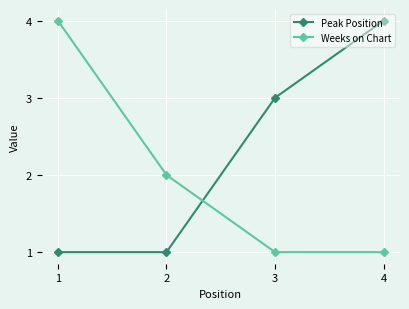

True or false: Peak Position has more than 0 points higher than both neighbors.

False